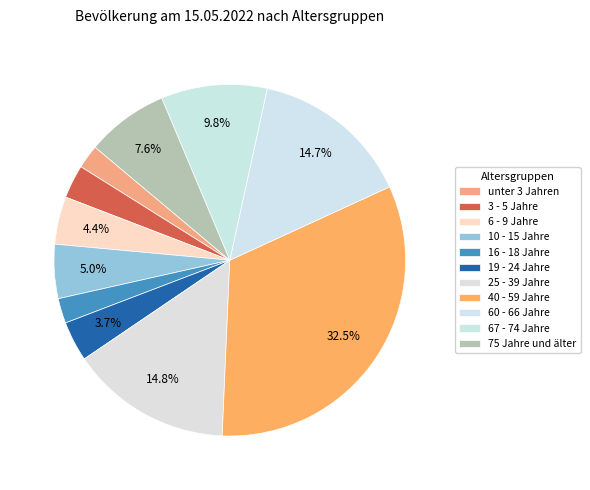

Combined, what portion of the pie is 67 - 74 Jahre and 19 - 24 Jahre?

13.4%